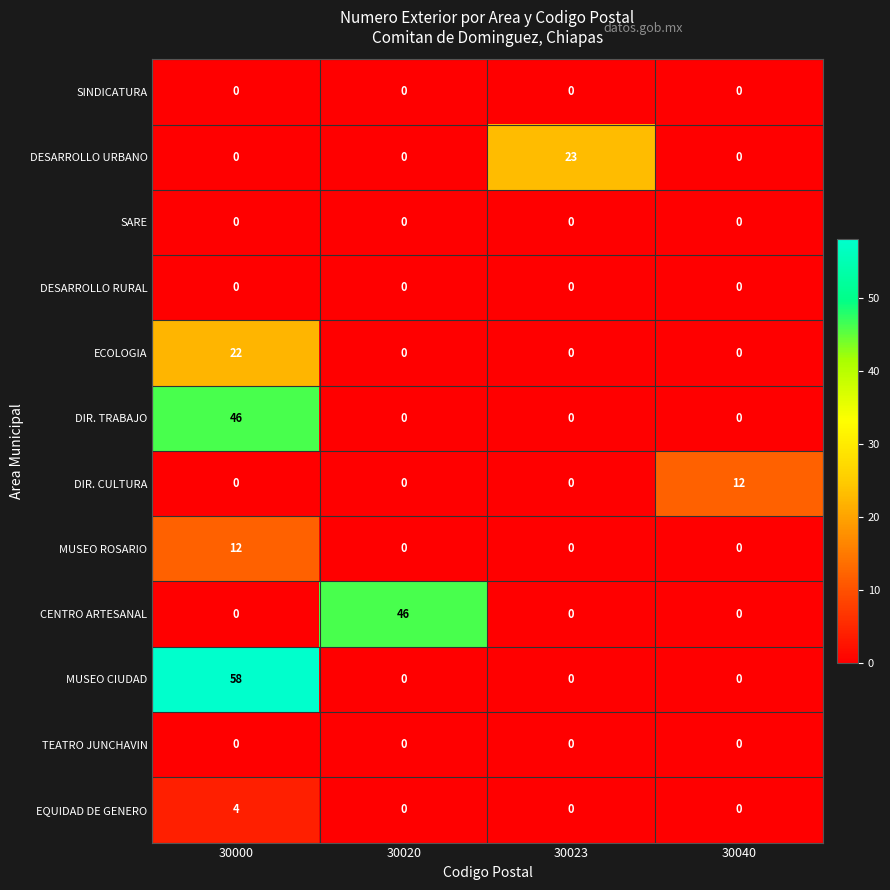

At which category is the sum across all series the highest?

30000